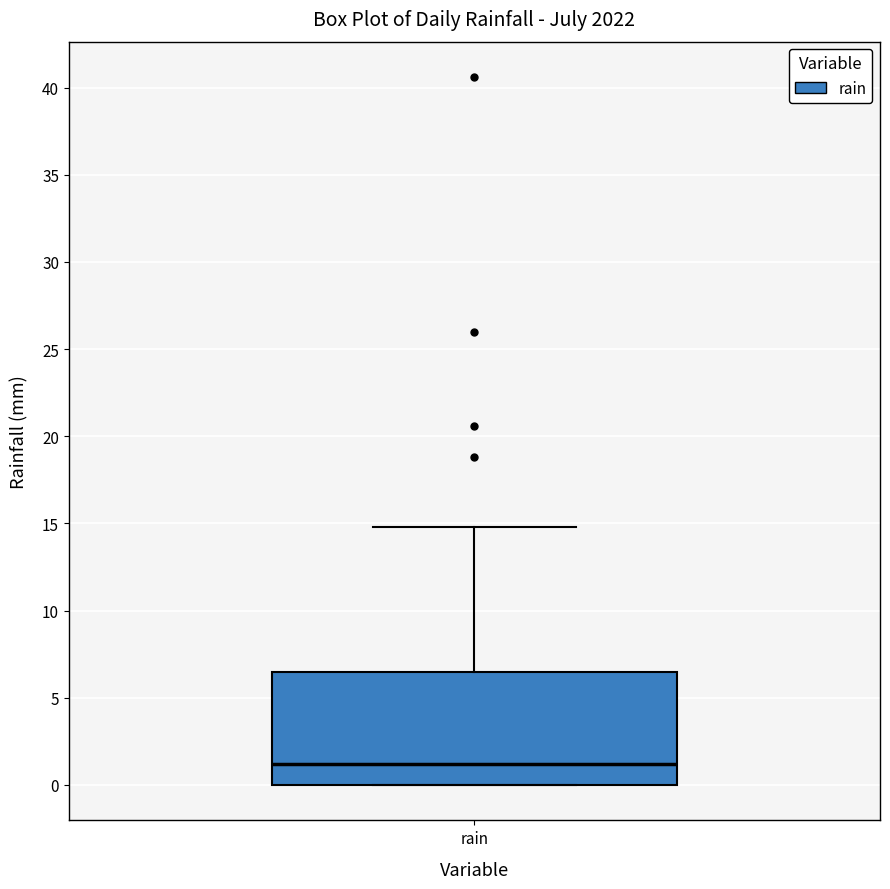

Where does the upper whisker of the box for rain end on the y-axis? The values are not printed on the chart, so give them approximately, as read against the axis.

15.0